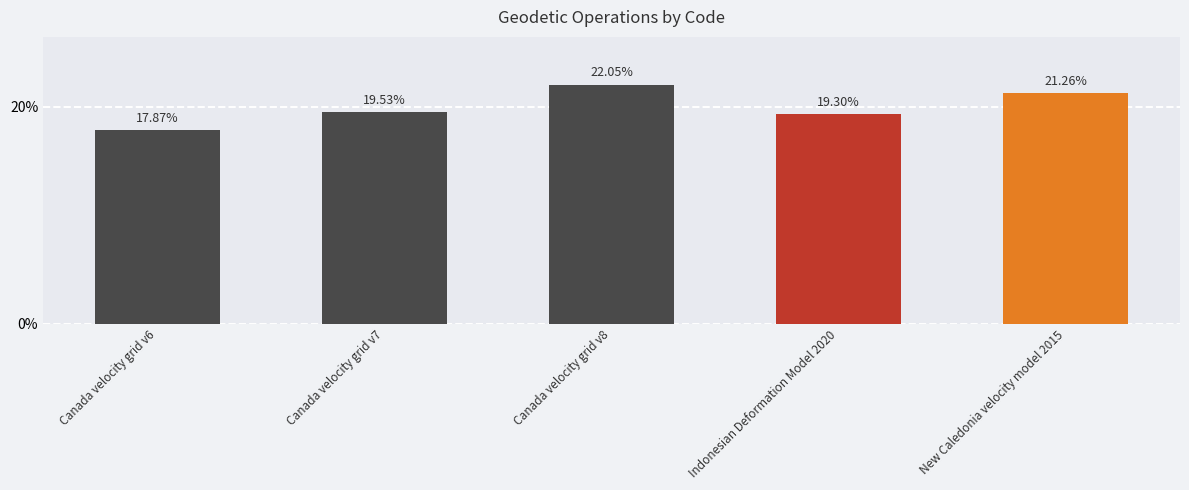

What is the value of the 3rd bar from the left?

22.0